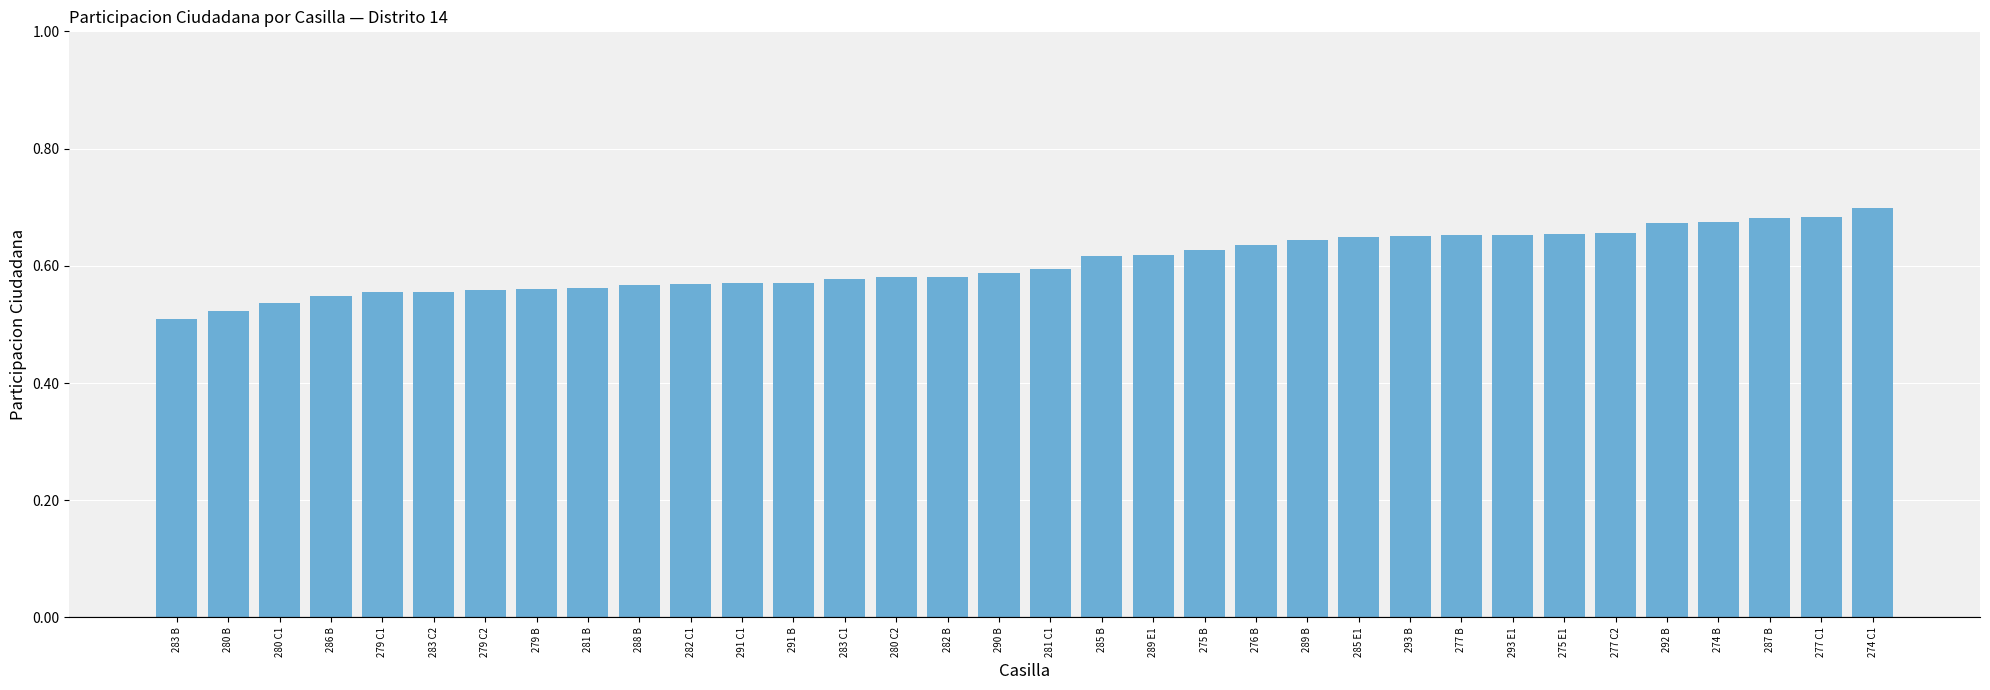

Count the values in the range 0 to 1.

34